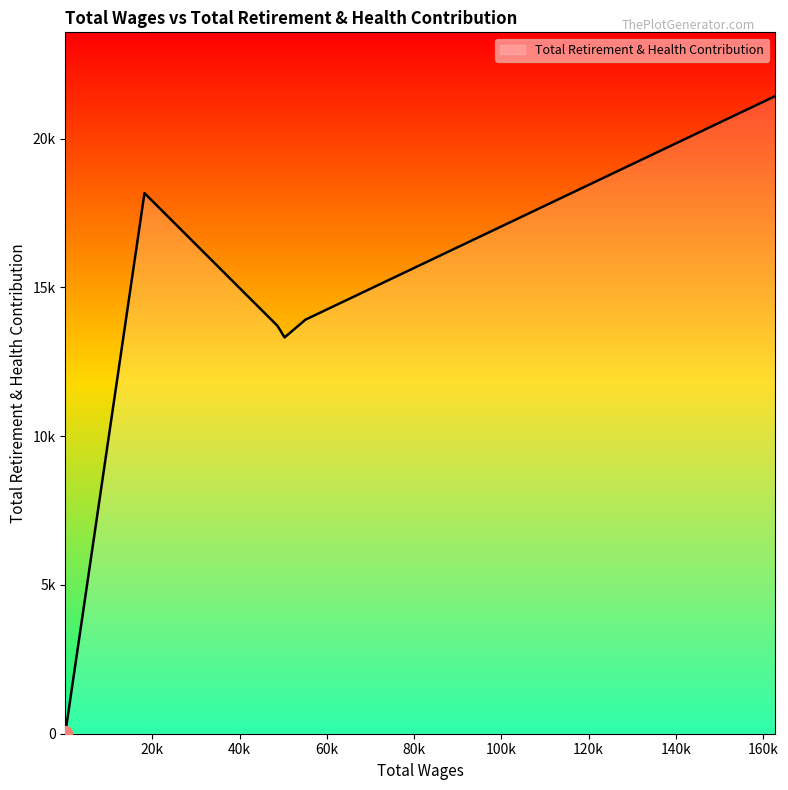

What is the smallest value displayed?

39